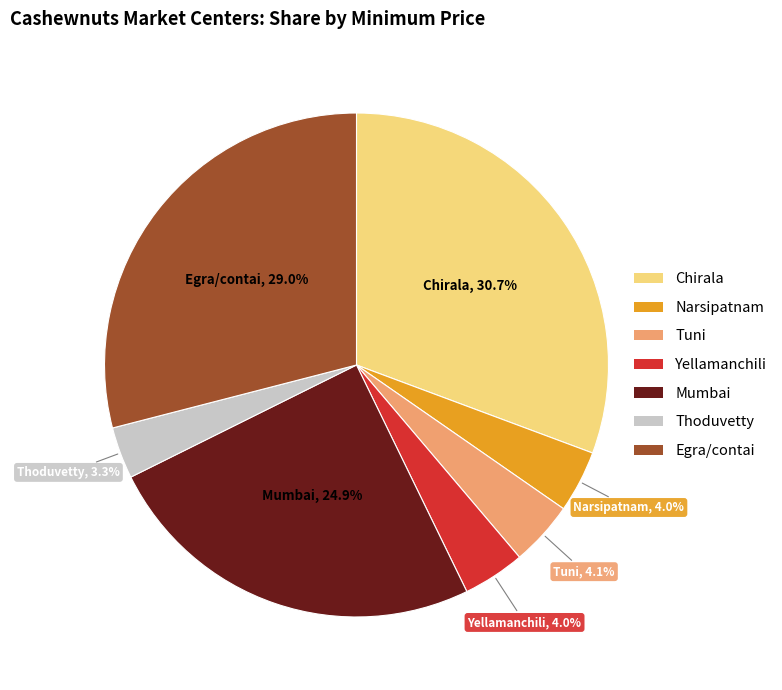

To the nearest percent, what is the combined percentage of Mumbai and Tuni?

29%